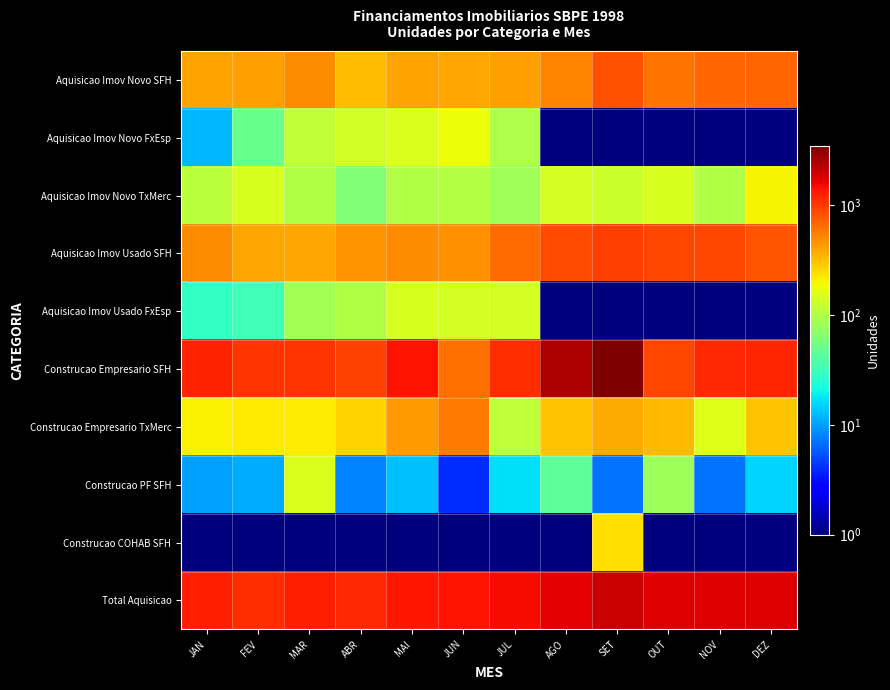

At which category does the chart reach its minimum across all series?

AGO